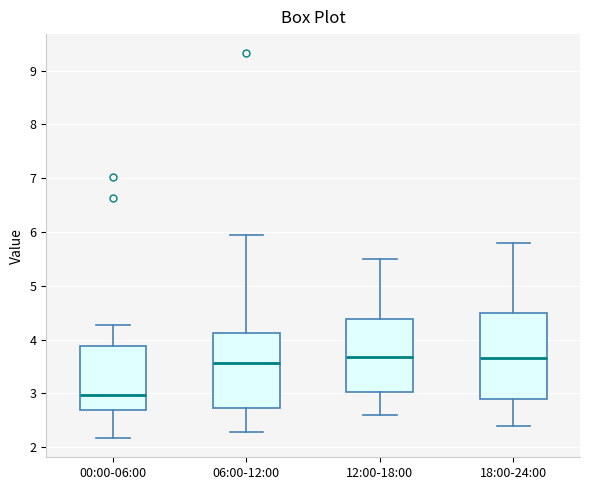

Reading left to right, transcribe this box plot: for each box, give where its median line is, the range the box spans, and where its two whiskers end, as read against the y-axis. The values are not printed on the chart, so give them approximately, as read against the axis.

00:00-06:00: median 3.0, box 2.7 to 3.9, whiskers 2.2 to 4.3
06:00-12:00: median 3.6, box 2.7 to 4.1, whiskers 2.3 to 6.0
12:00-18:00: median 3.7, box 3.0 to 4.4, whiskers 2.6 to 5.5
18:00-24:00: median 3.7, box 2.9 to 4.5, whiskers 2.4 to 5.8